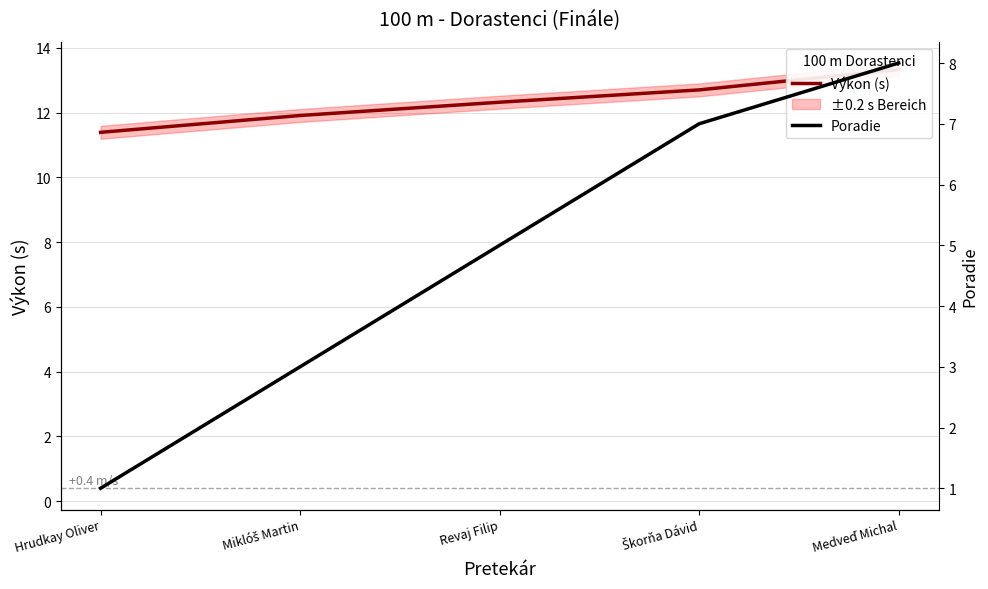

Which series has the largest total across all categories?

Výkon